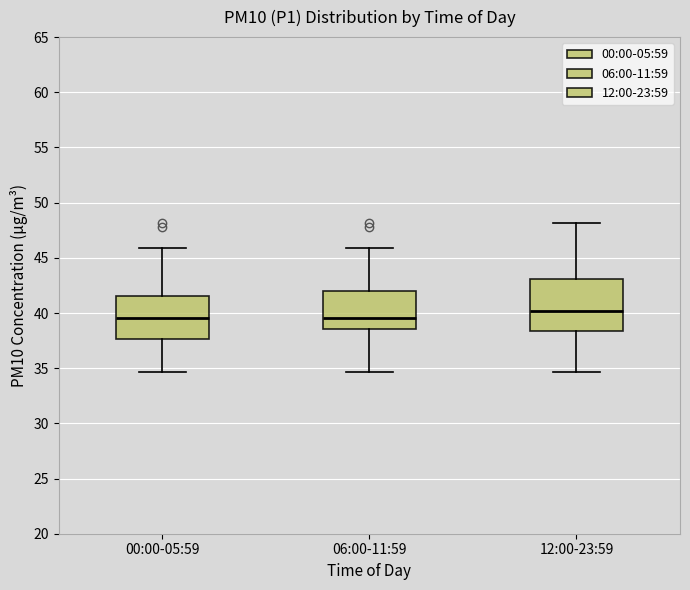

Reading left to right, transcribe this box plot: for each box, give where its median line is, the range the box spans, and where its two whiskers end, as read against the y-axis. The values are not printed on the chart, so give them approximately, as read against the axis.

00:00-05:59: median 39.5, box 37.5 to 41.5, whiskers 34.5 to 46.0
06:00-11:59: median 39.5, box 38.5 to 42.0, whiskers 34.5 to 46.0
12:00-23:59: median 40.0, box 38.5 to 43.0, whiskers 34.5 to 48.0